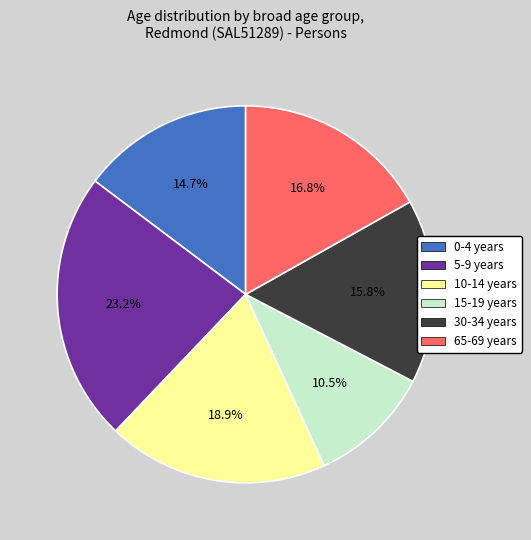

Rank the categories by value from highest to lowest.

5-9 years, 10-14 years, 65-69 years, 30-34 years, 0-4 years, 15-19 years